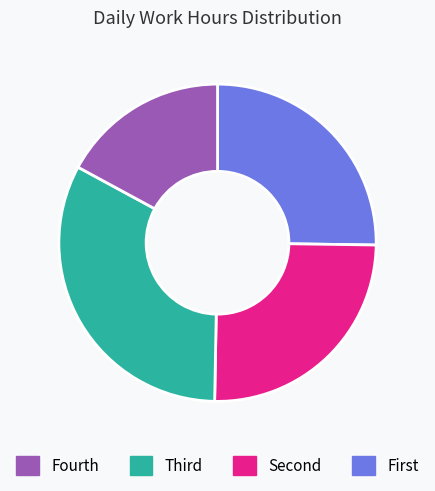

Is there a majority slice in this chart?

No